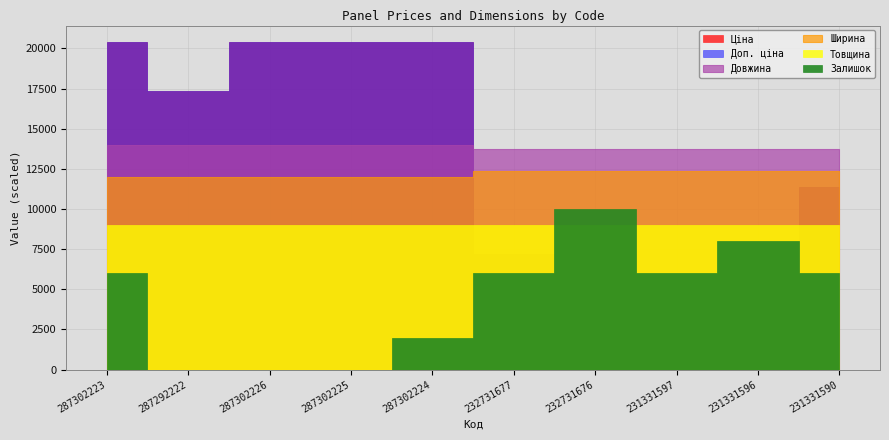

What is the spread (max minus min) of values at 232731676?

7168.5